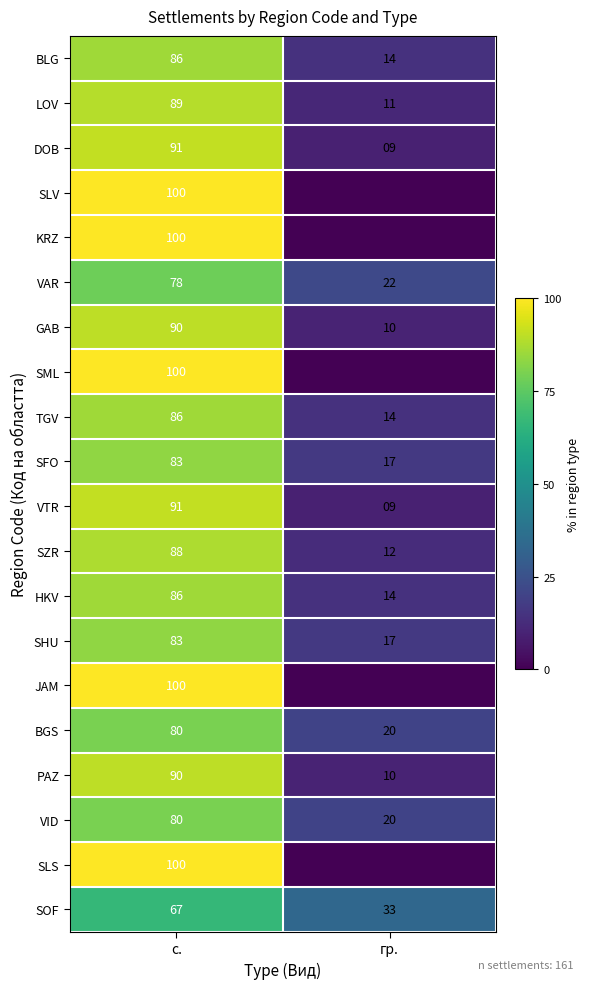

At how many categories does at least one series exceed 55?

1